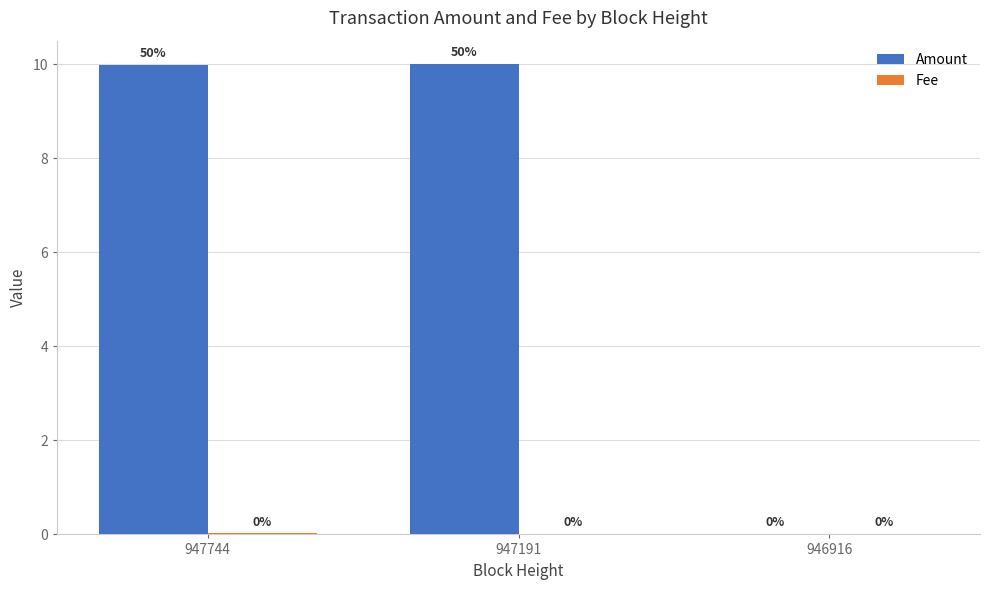

What is the sum of the Amount values at 947744 and 946916?

10.0